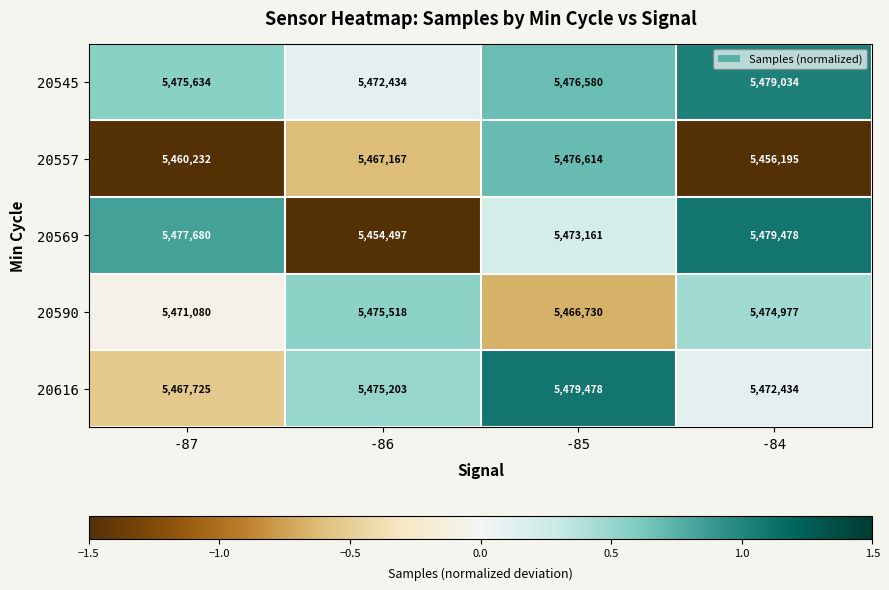

Reading left to right, list all the values displayed in this chart.

20545: 5475634	5472434	5476580	5479034
20557: 5460232	5467167	5476614	5456195
20569: 5477680	5454497	5473161	5479478
20590: 5471080	5475518	5466730	5474977
20616: 5467725	5475203	5479478	5472434